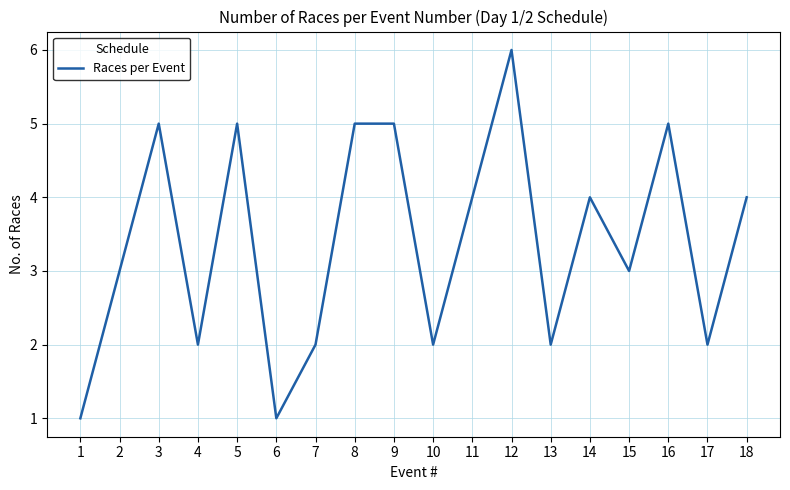

True or false: the data shows 4 at 18.

True